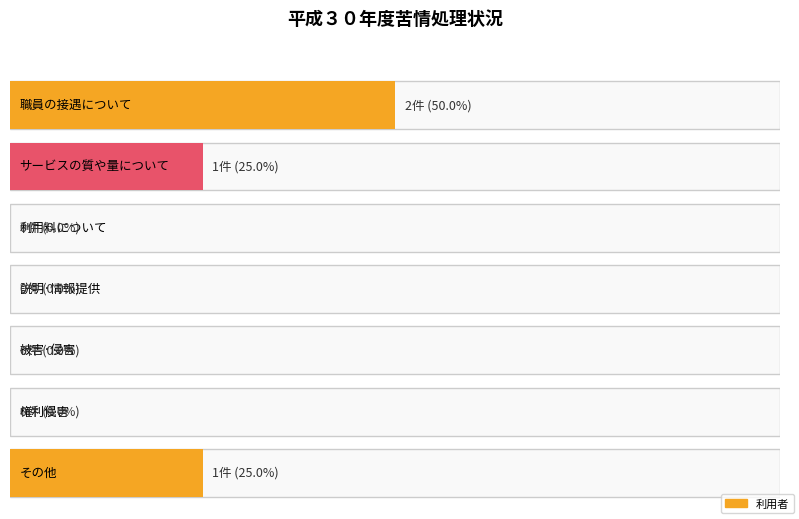

What position from the left is 権利侵害?

6